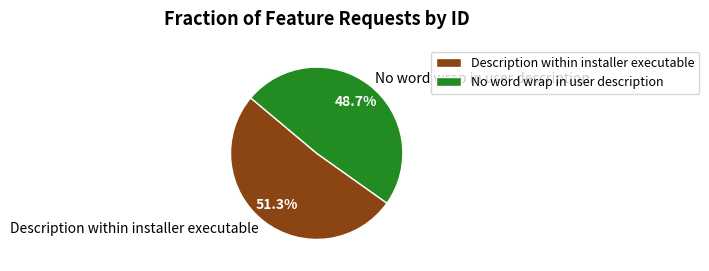

How many slices are in this pie chart?

2